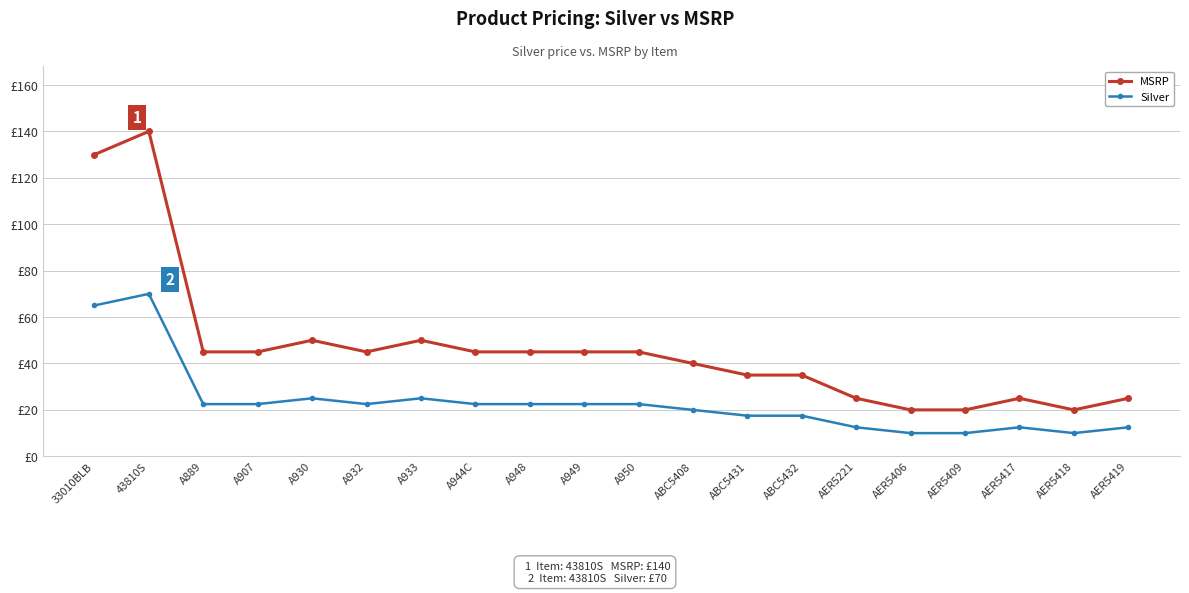

Rank the series by their maximum value, from lowest to highest.

Silver, MSRP